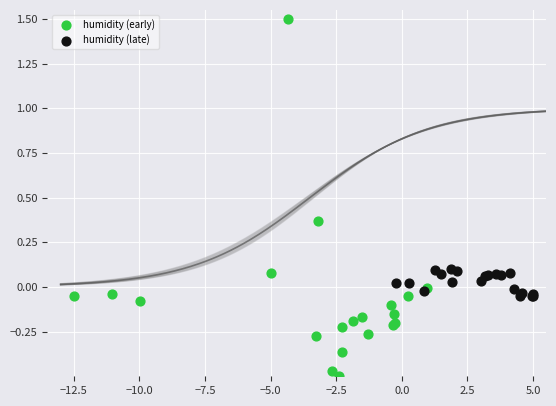

Which series contains the highest Y value?

humidity (early)